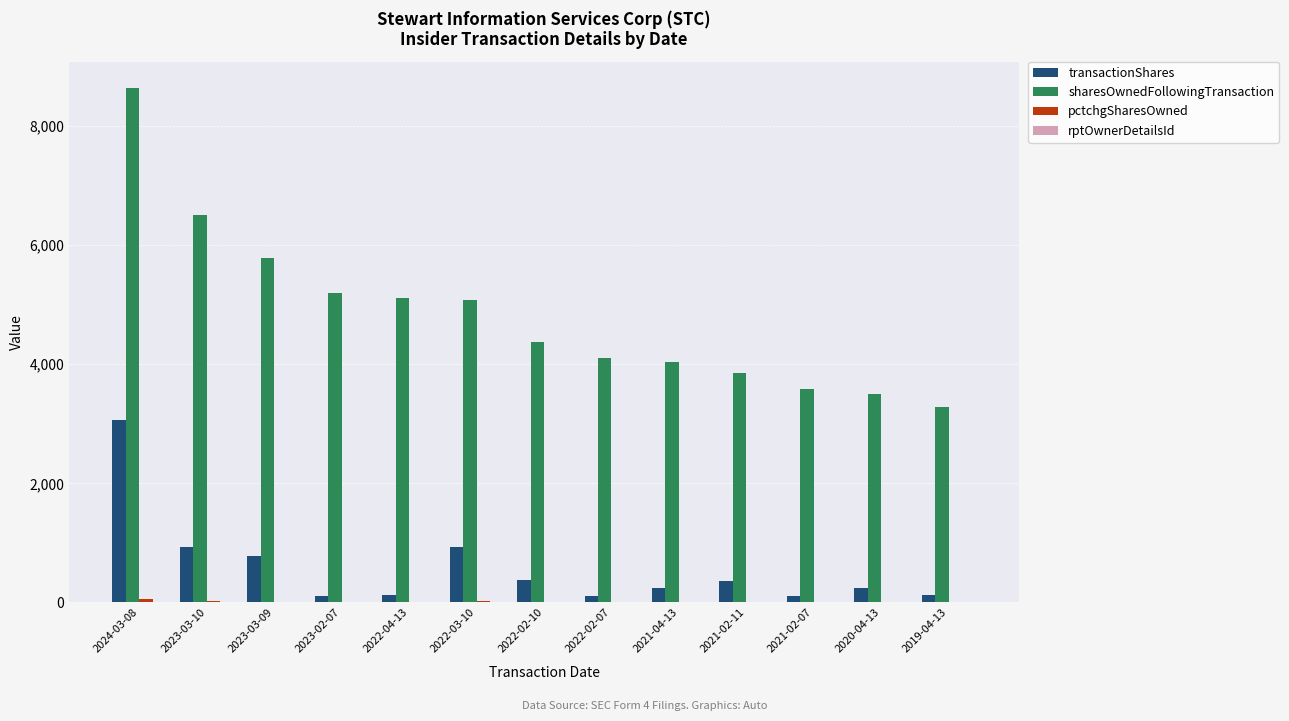

Which series changed the most between 2023-03-09 and 2021-04-13?

sharesOwnedFollowingTransaction